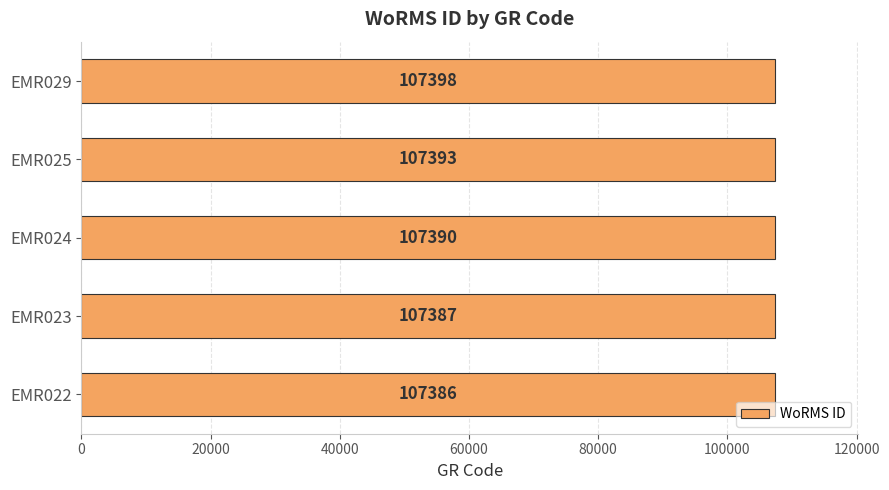

List the labels in order of value, smallest first.

EMR022, EMR023, EMR024, EMR025, EMR029